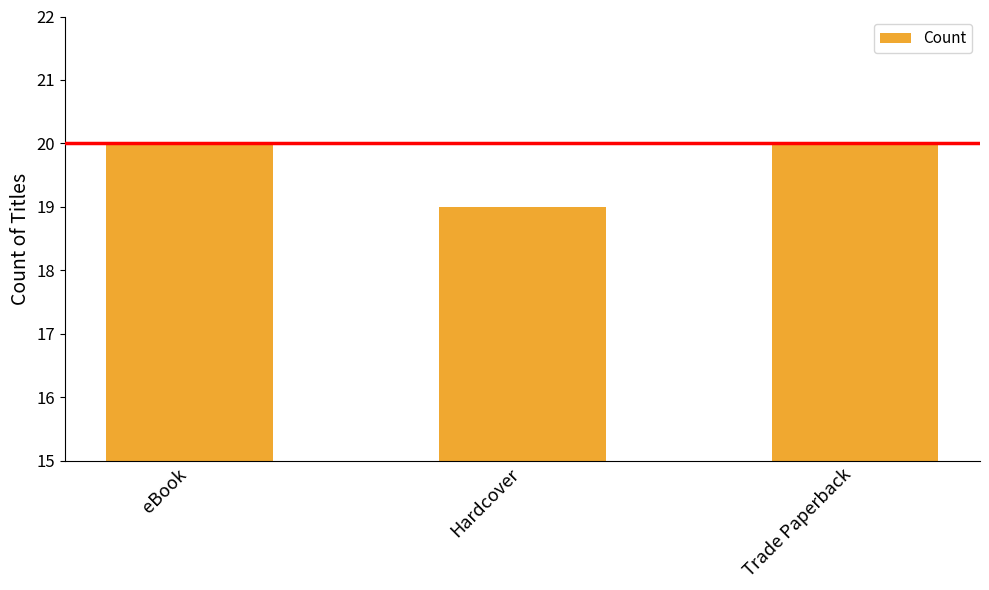

What is the label of the 1st bar from the left?

eBook